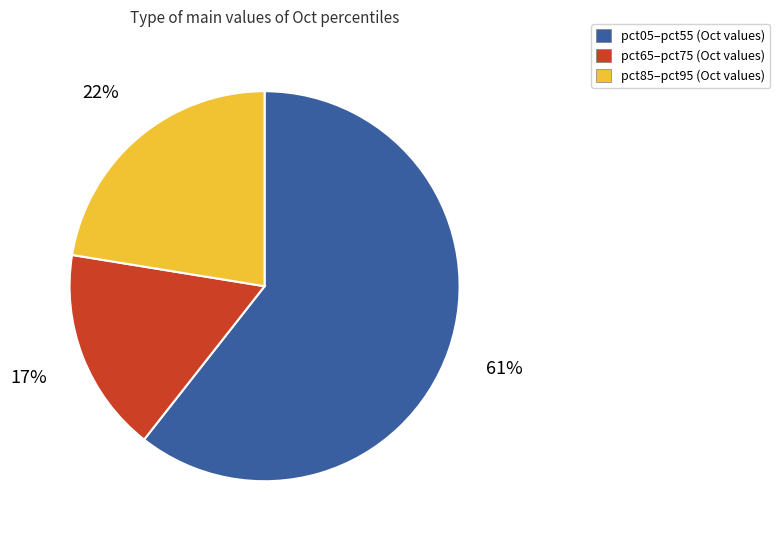

Is there a majority slice in this chart?

Yes